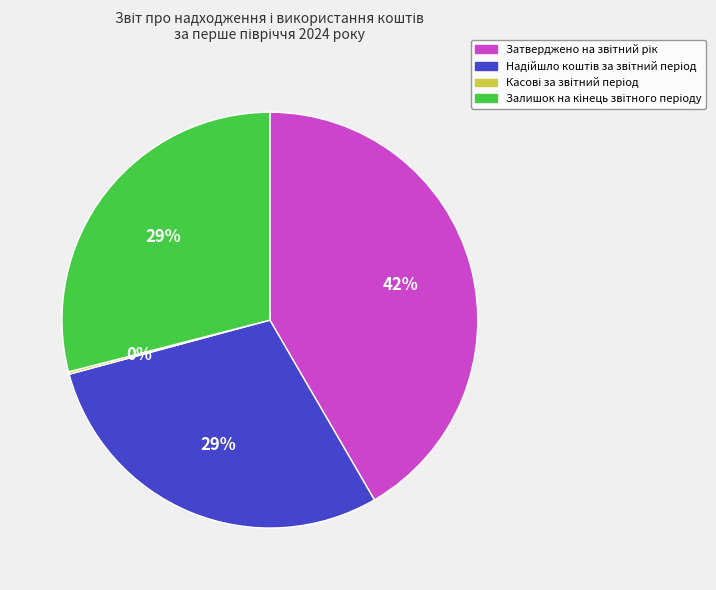

Is there a majority slice in this chart?

No